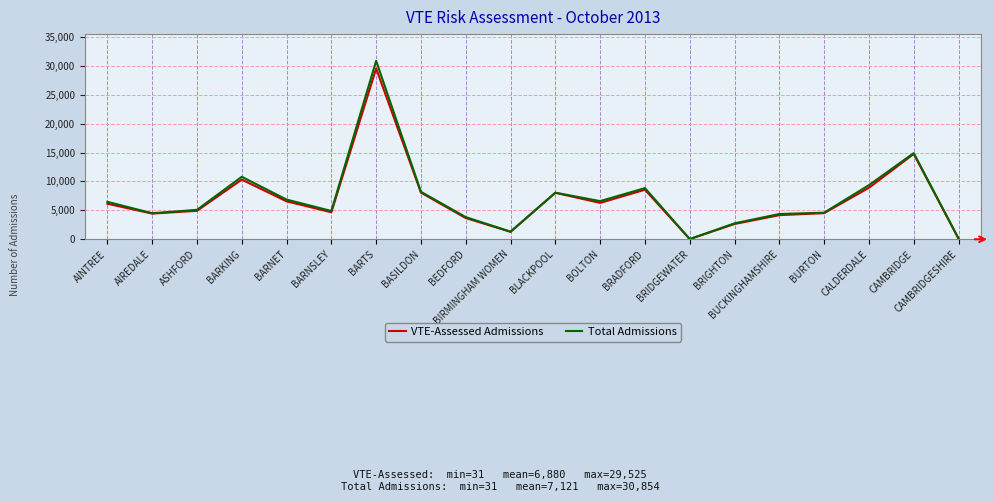

At which label is Total Admissions closest to 15442?

CAMBRIDGE